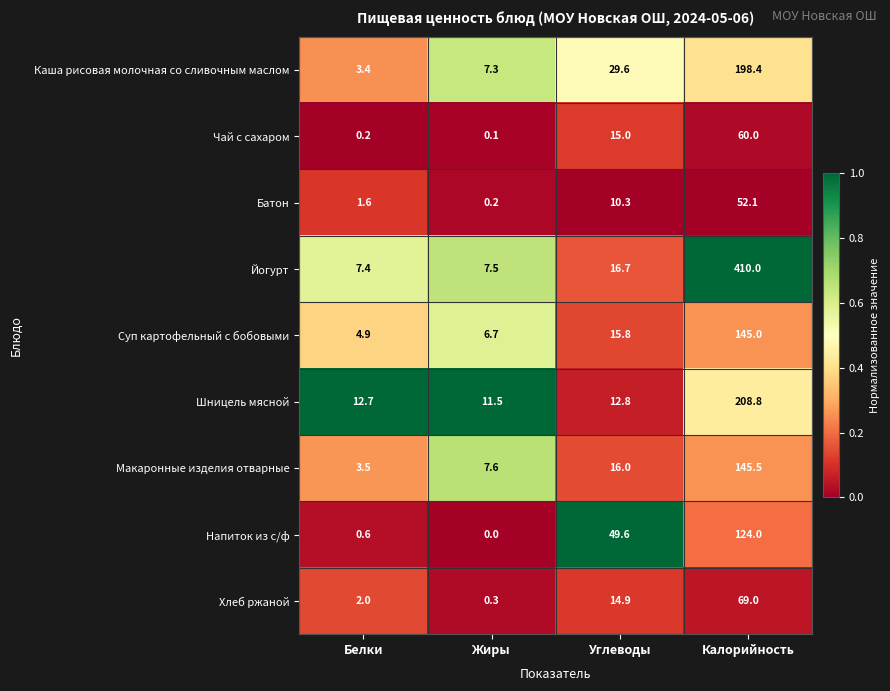

How many categories are shown in the chart?

4